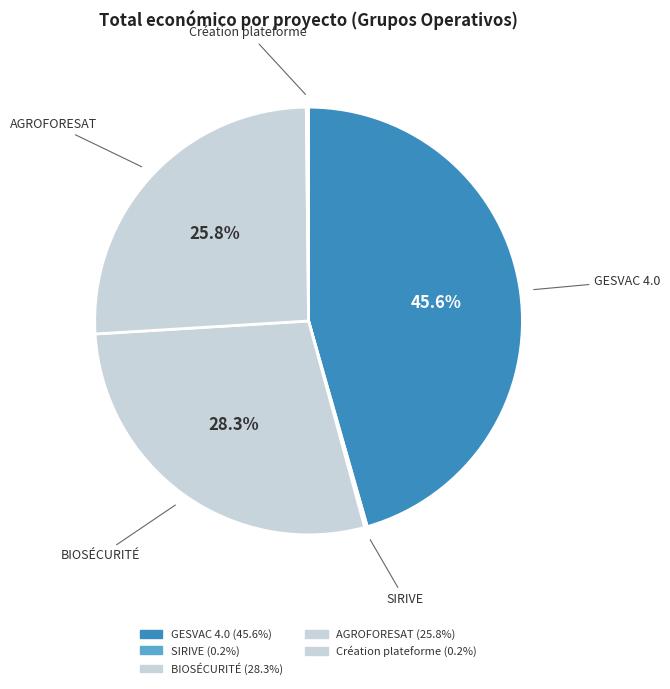

To the nearest percent, what is the average slice percentage?

20%